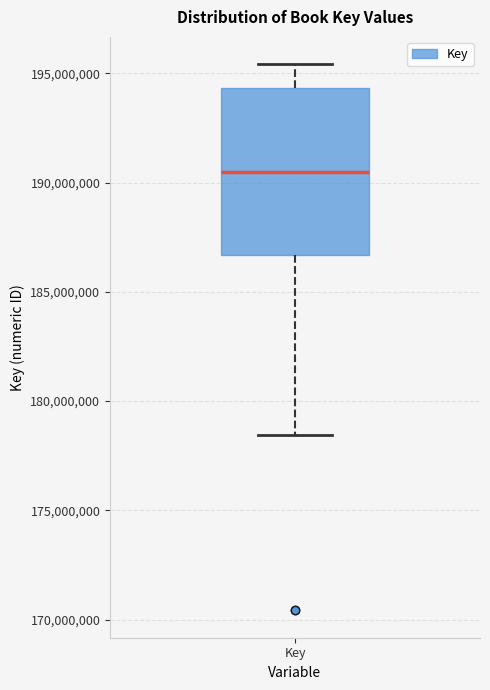

Where is the lower edge of the box for Key on the y-axis? The values are not printed on the chart, so give them approximately, as read against the axis.

186500000